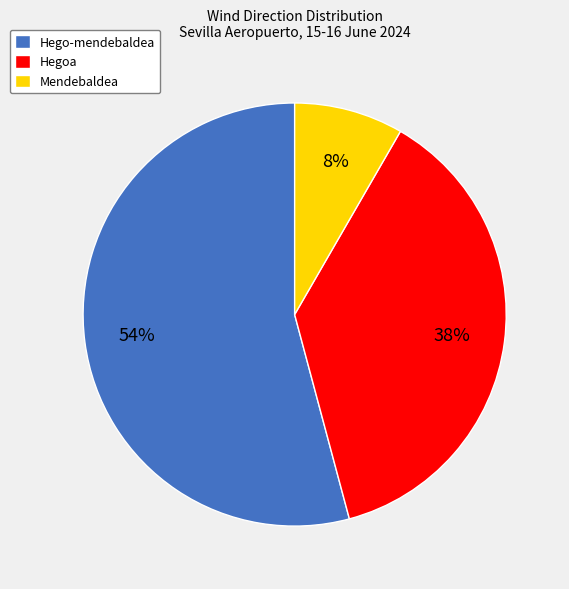

Count the number of slices in the pie.

3